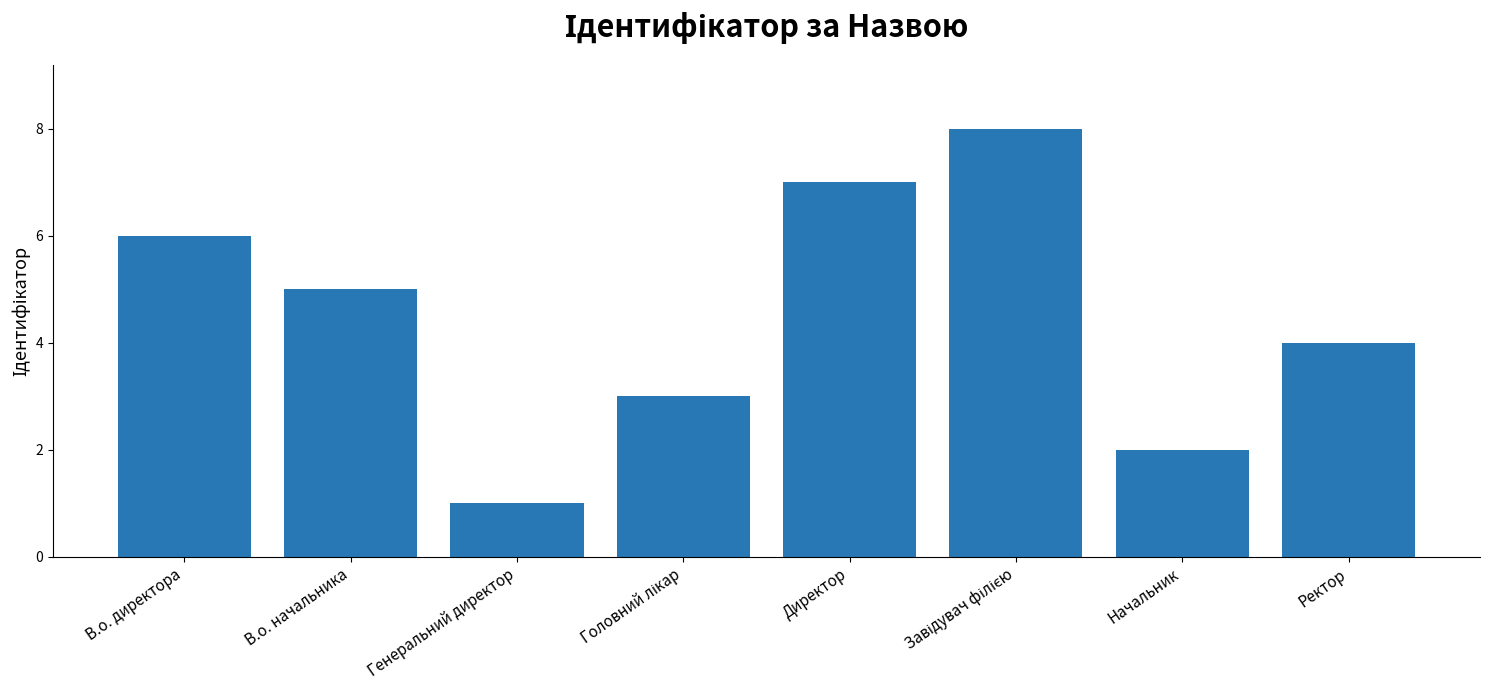

What is the maximum value shown in the chart?

8